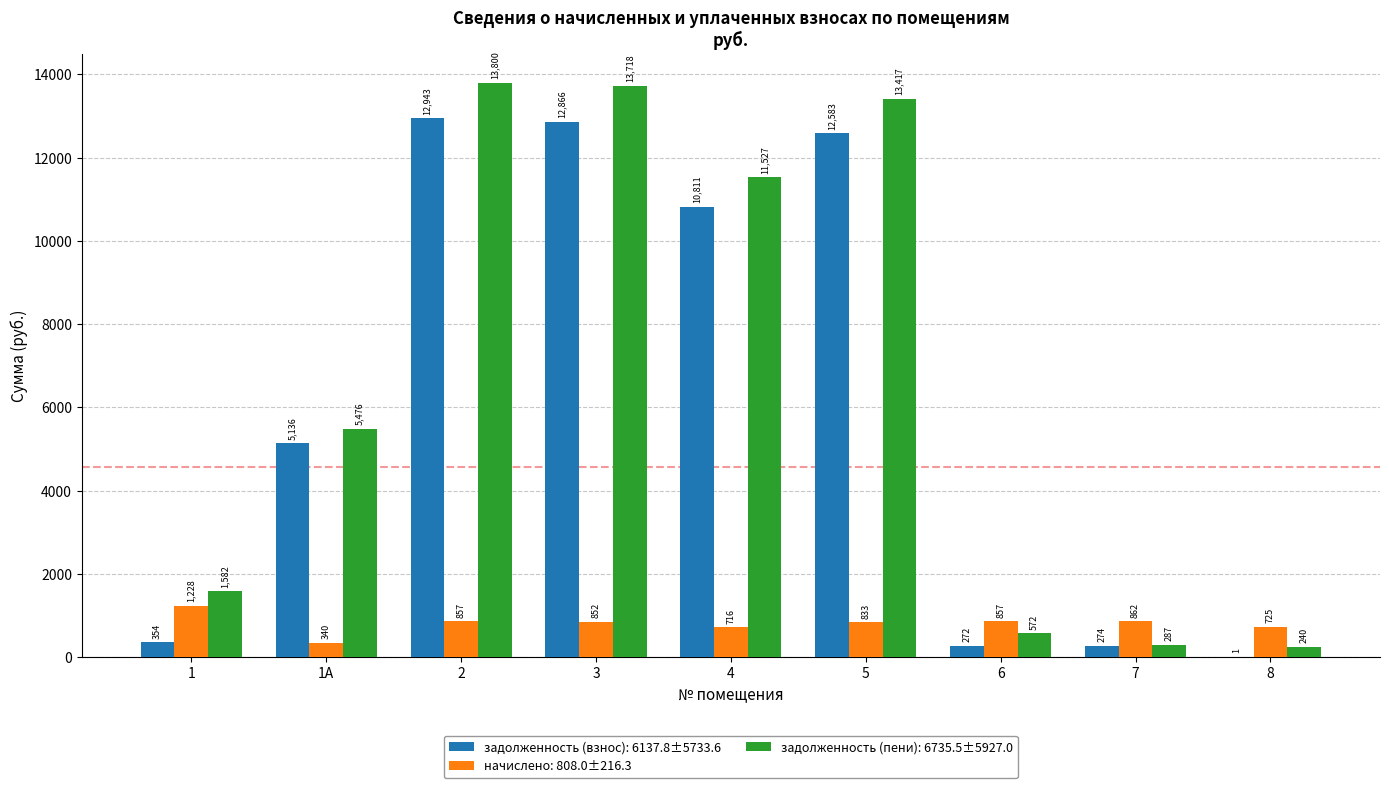

What is the maximum value shown in the chart?

13800.0